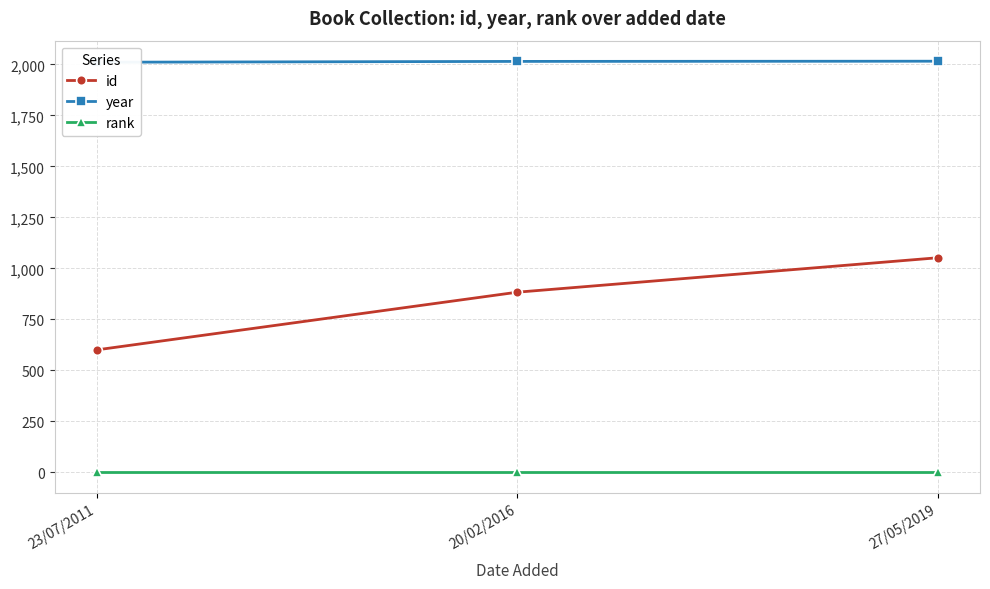

True or false: year has a value of 520 at 20/02/2016.

False